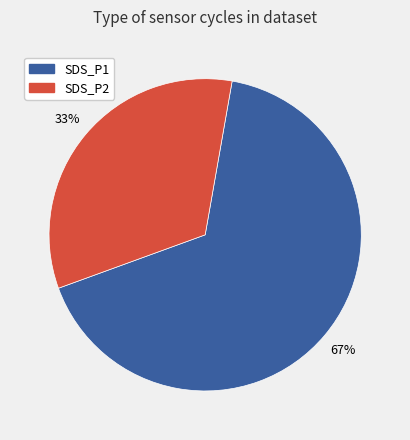

Is there any slice that represents more than half of the pie?

Yes